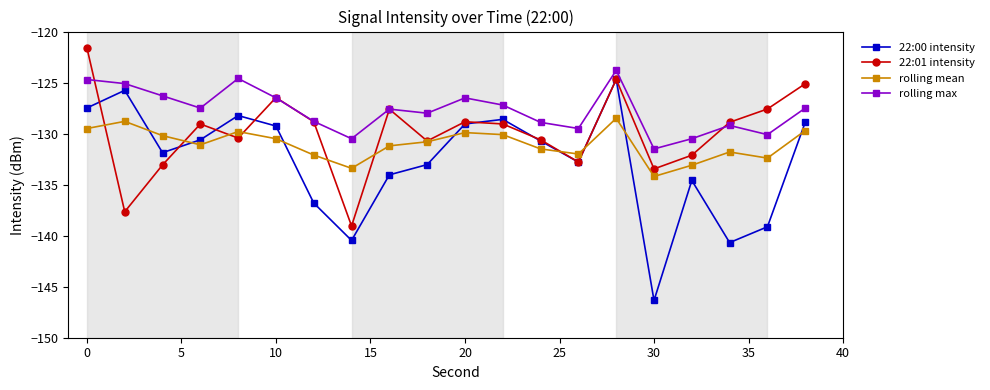

How many interior local valleys does the 22:00 intensity series have?

5